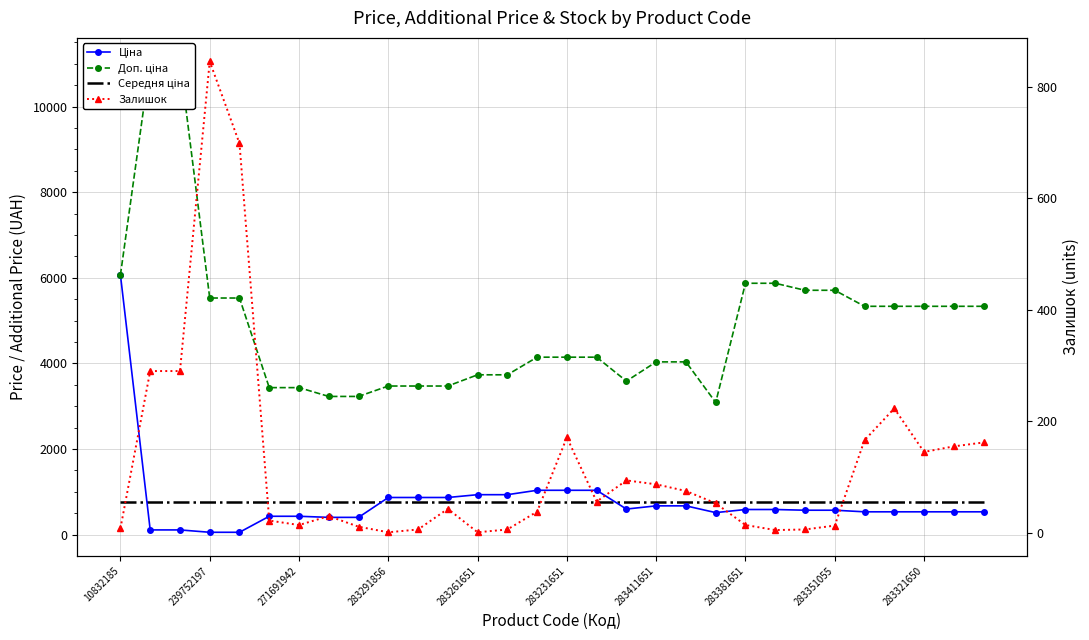

What is the maximum value for Доп. ціна?

11055.0